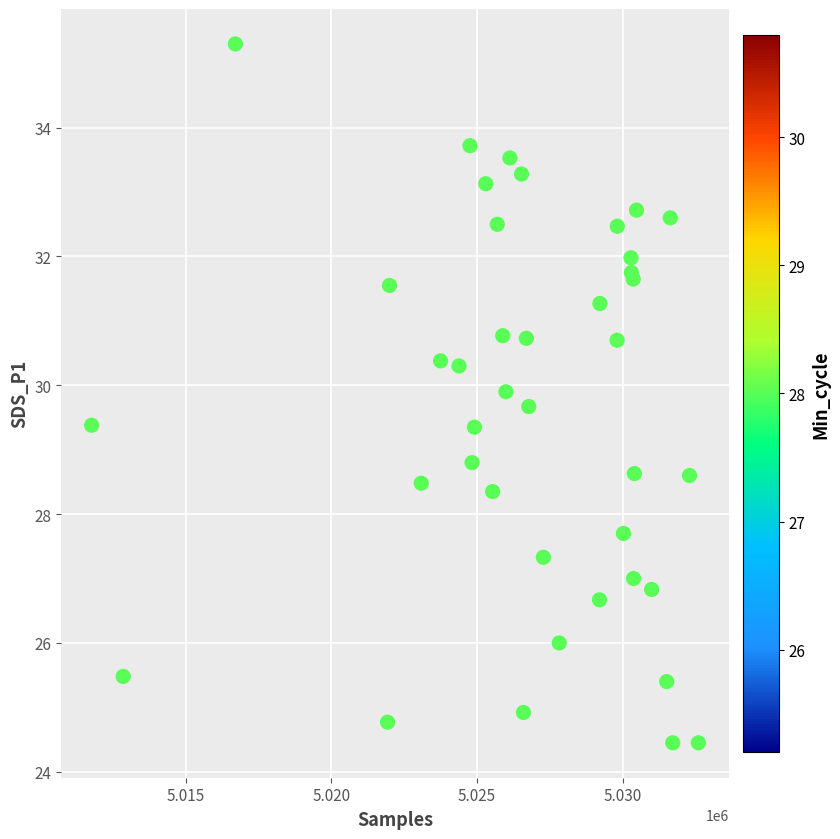

What Y value in the scatter plot is closest to 29?

28.8